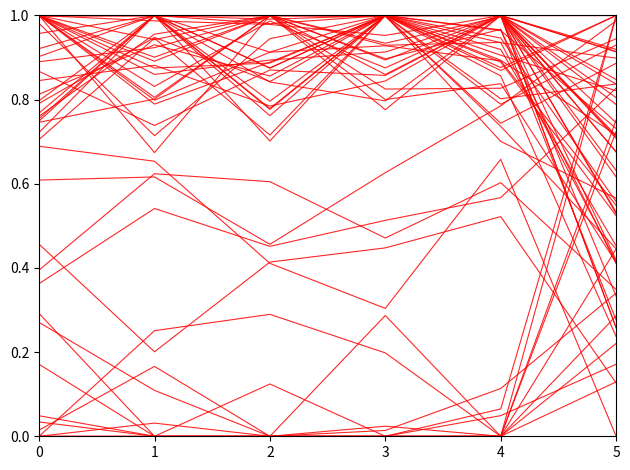

Which has a higher value, 1 or 5?

5